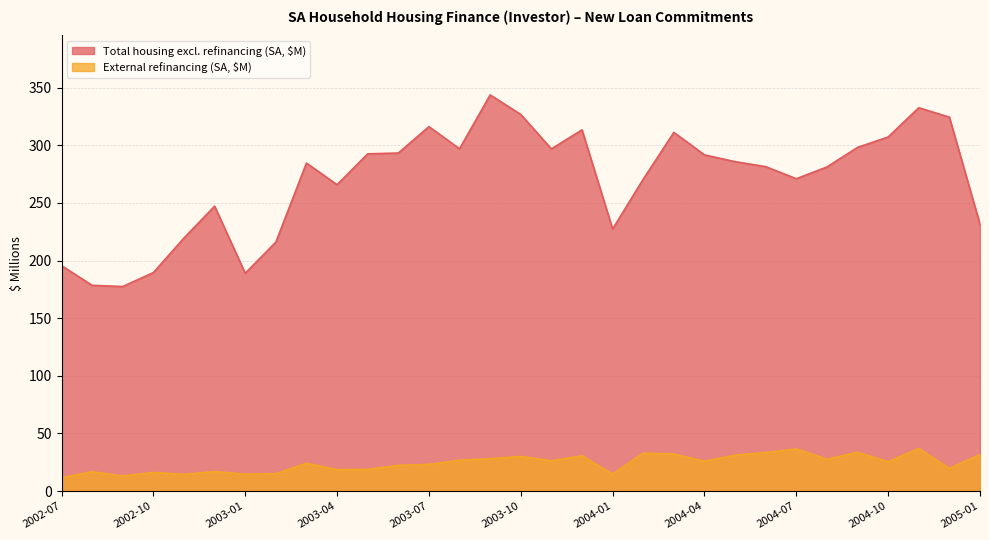

Count the number of categories in the chart.

31